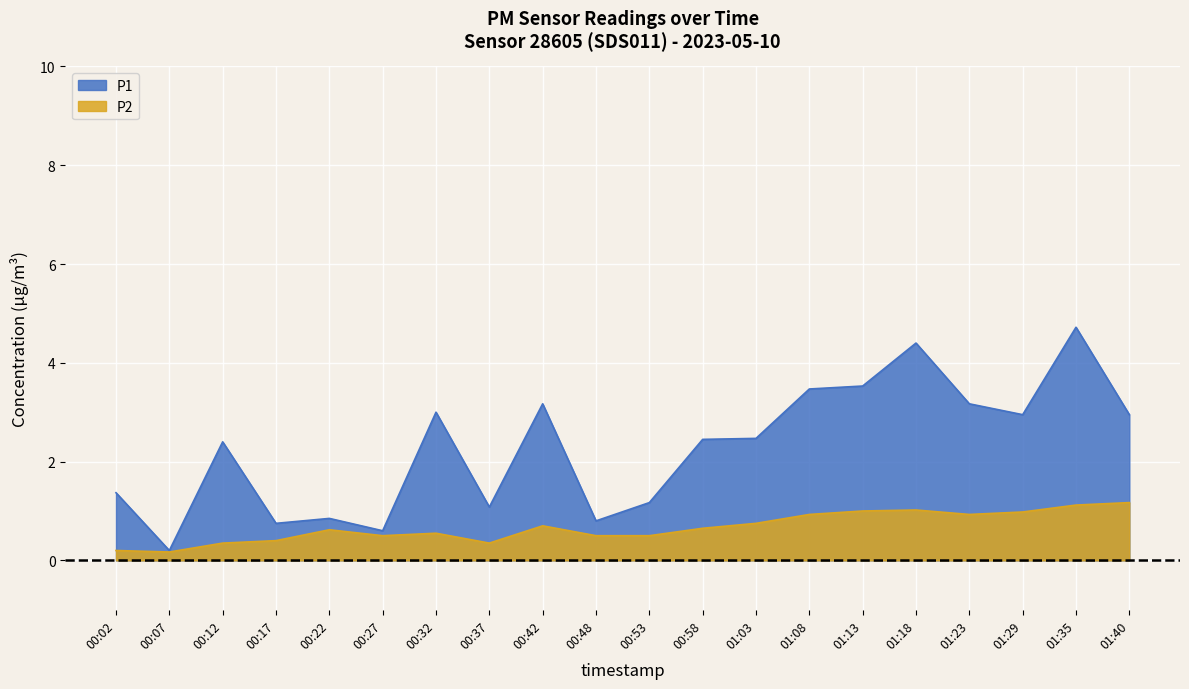

At which label is P1 closest to 2?

00:12